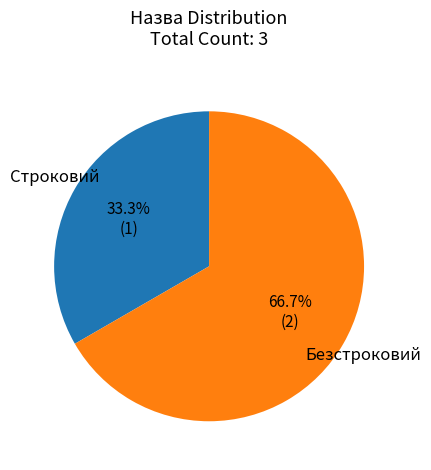

What is the largest slice in the pie chart?

Безстроковий